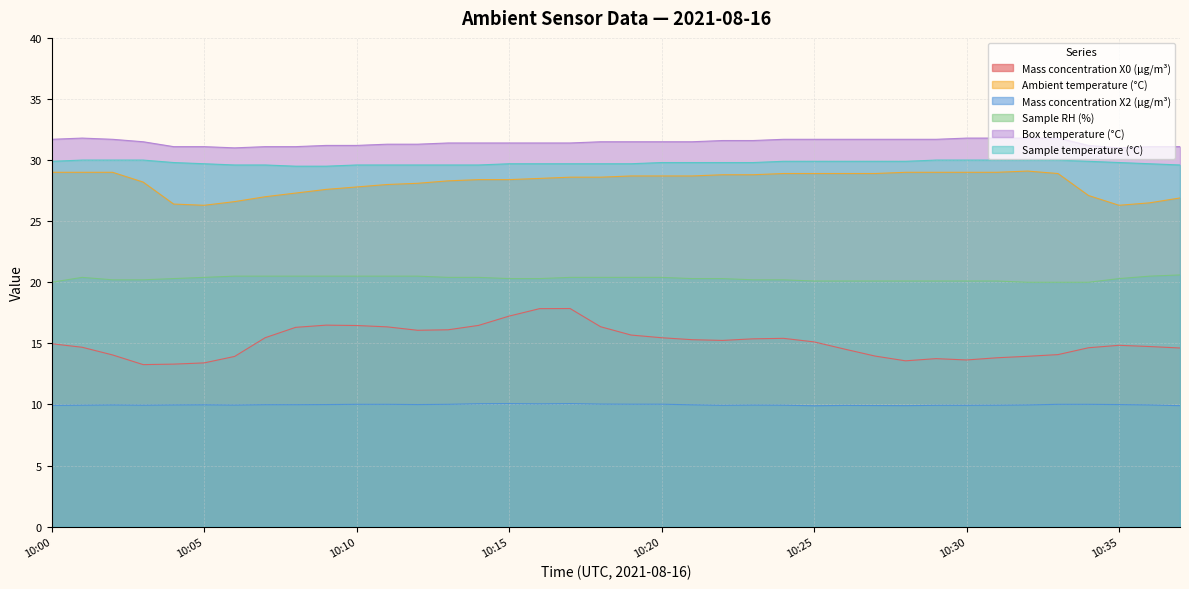

What is the minimum value shown in the chart?

9.9